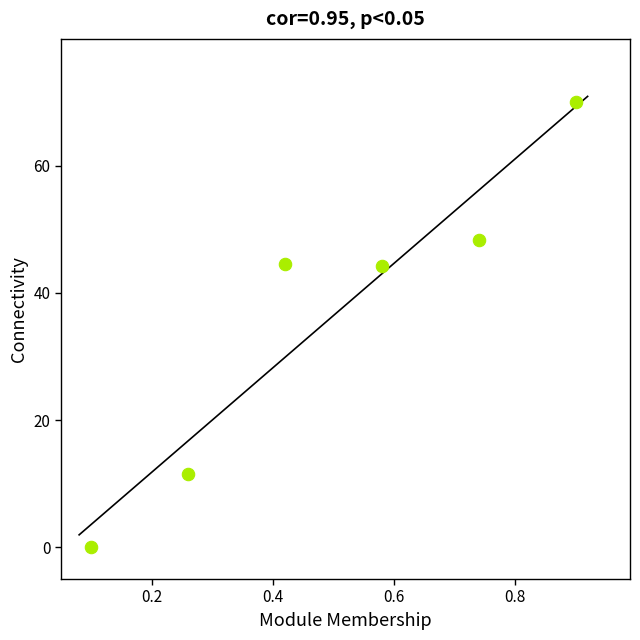

What is the average Y value?

36.4